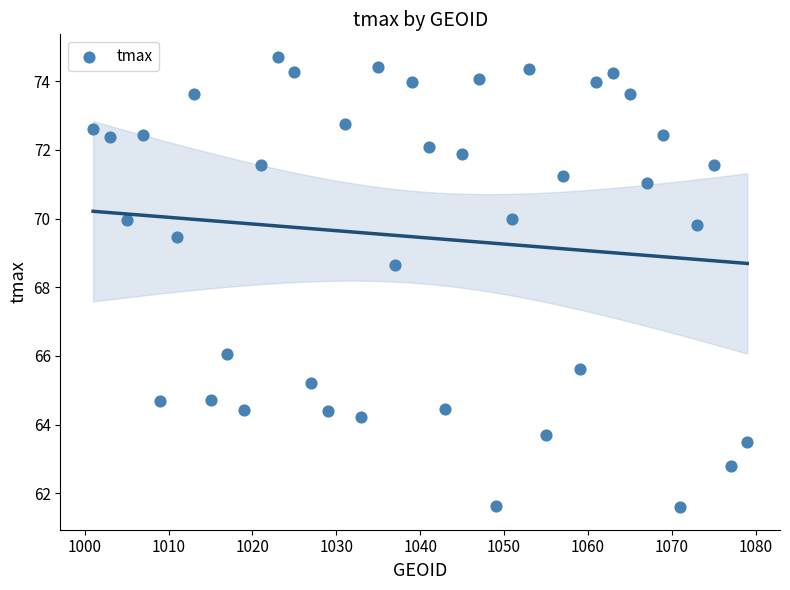

What is the range of Y values (max minus min)?

13.1